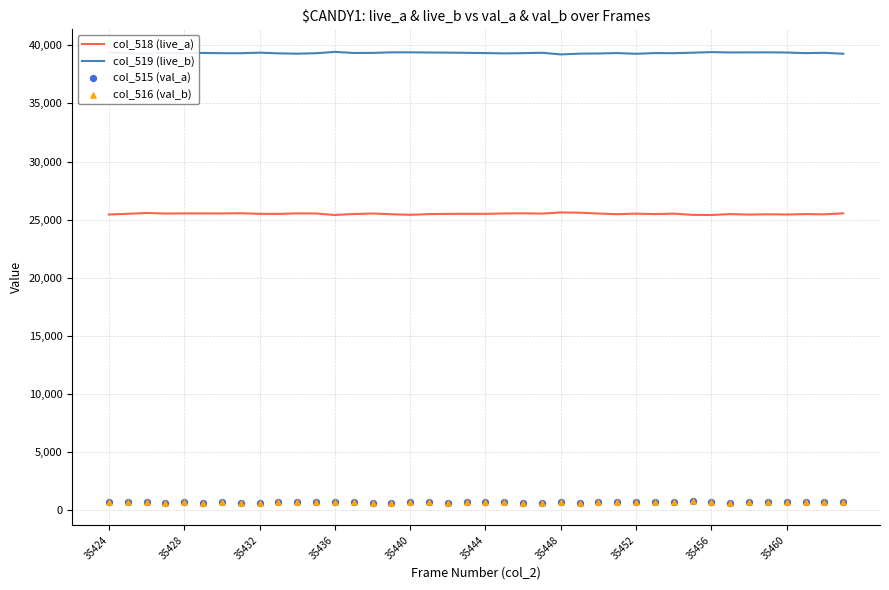

At how many categories does at least one series exceed 18185?

40